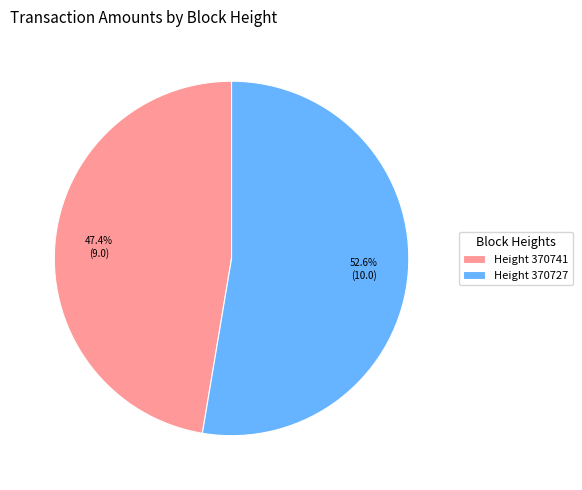

Which category has the smallest portion of the pie?

Height 370741